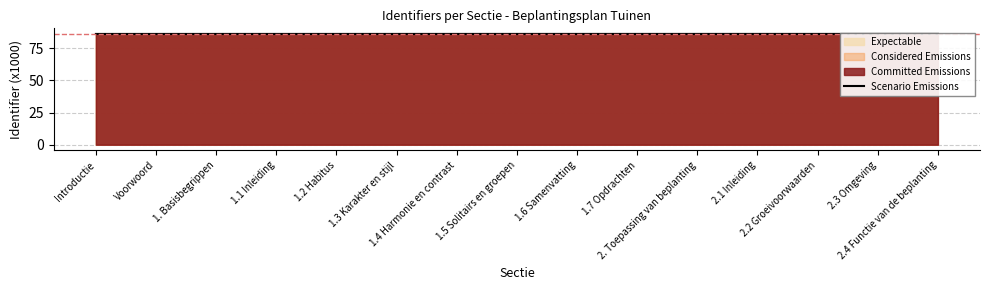

The chart shows a value of 86.1 at 2.2 Groeivoorwaarden. True or false?

True